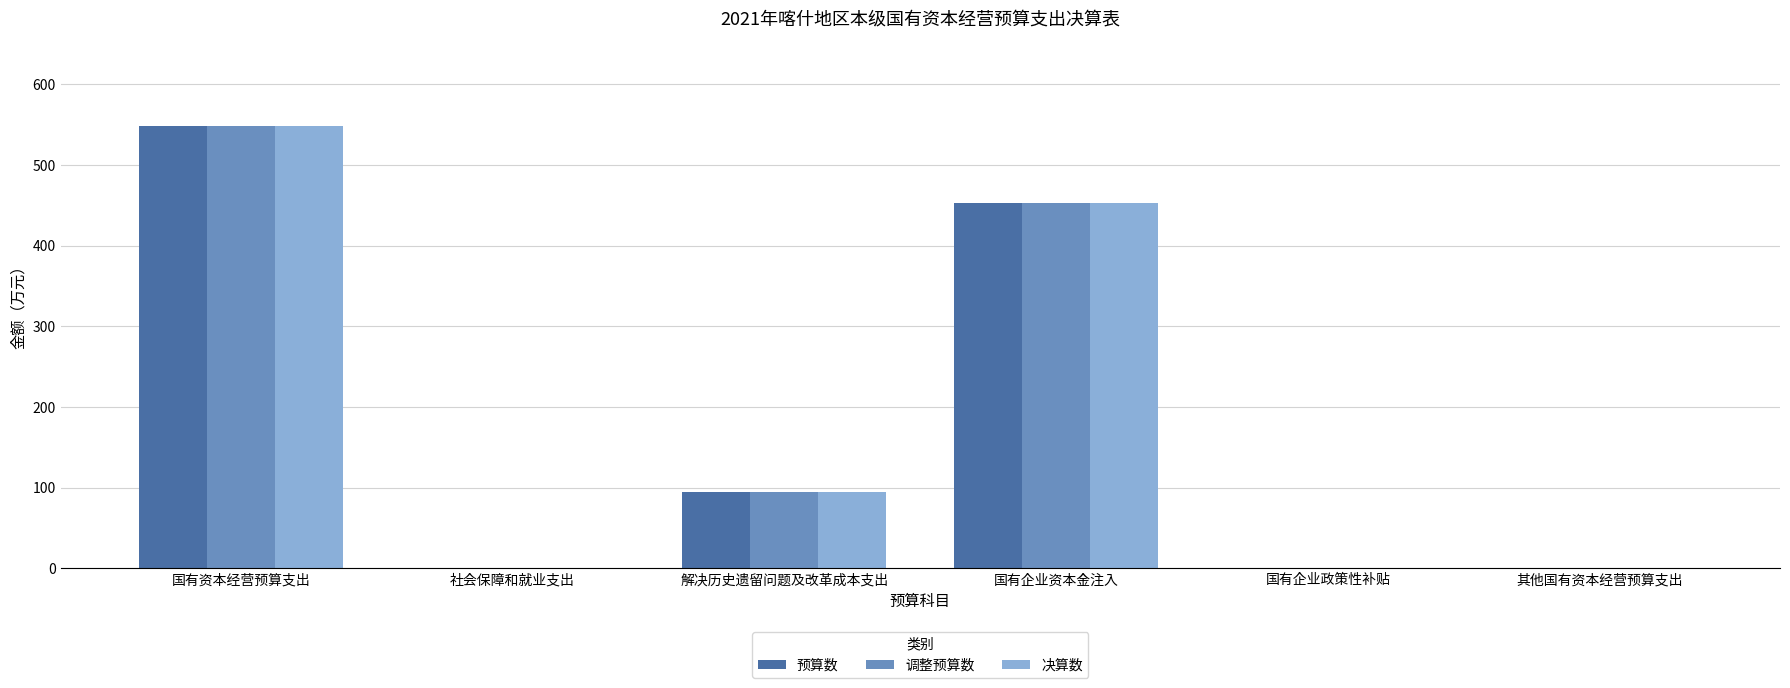

At which label does 决算数 reach its peak?

国有资本经营预算支出